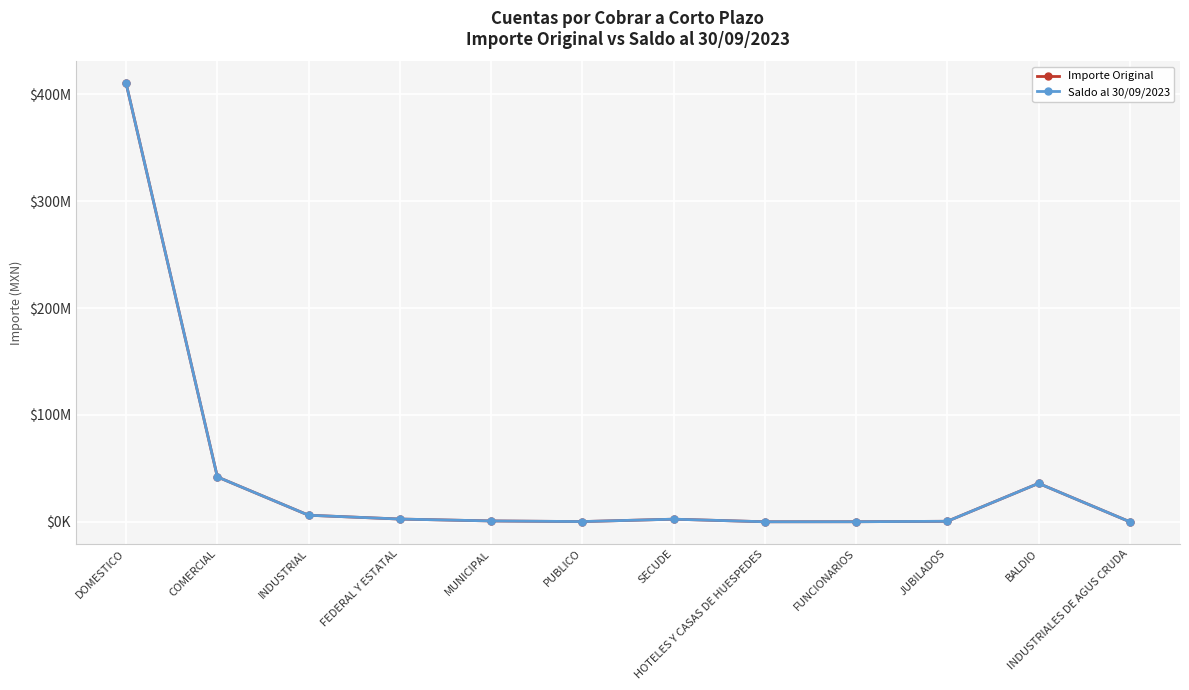

Is this an area chart (filled region under the line)?

No